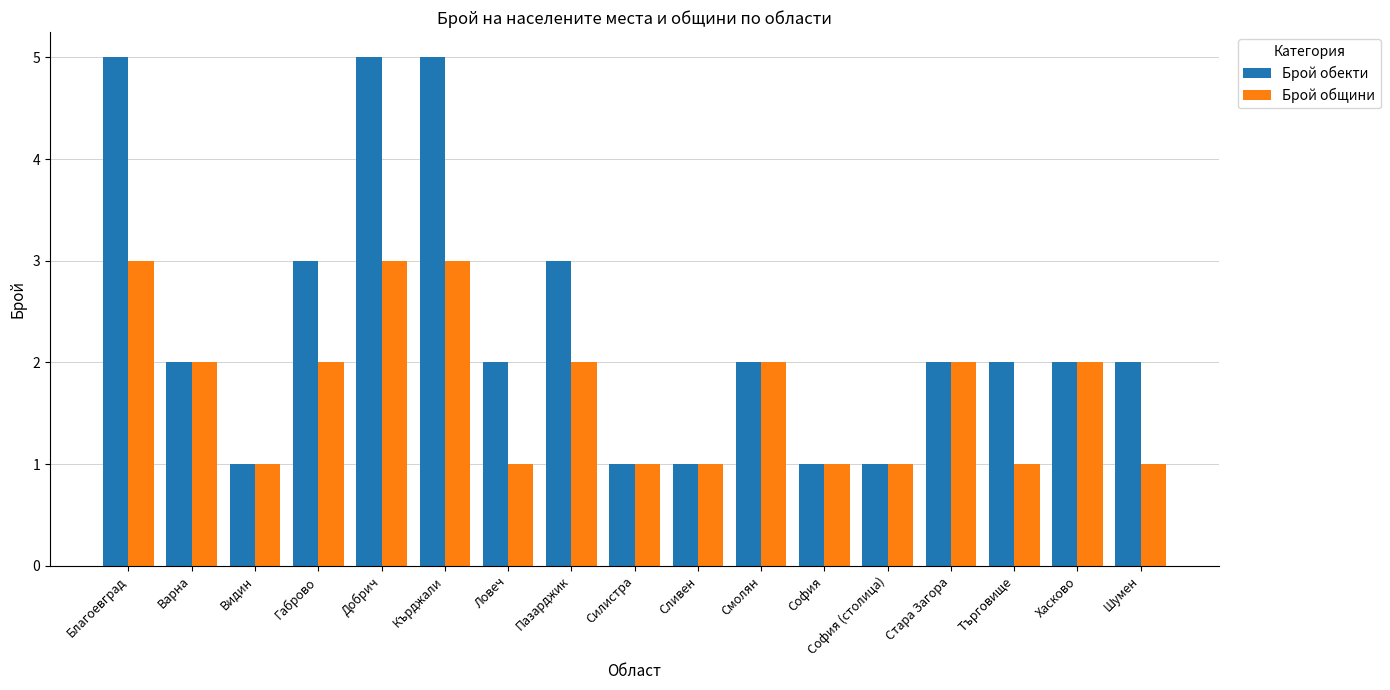

Read the Брой обекти value at Пазарджик.

3